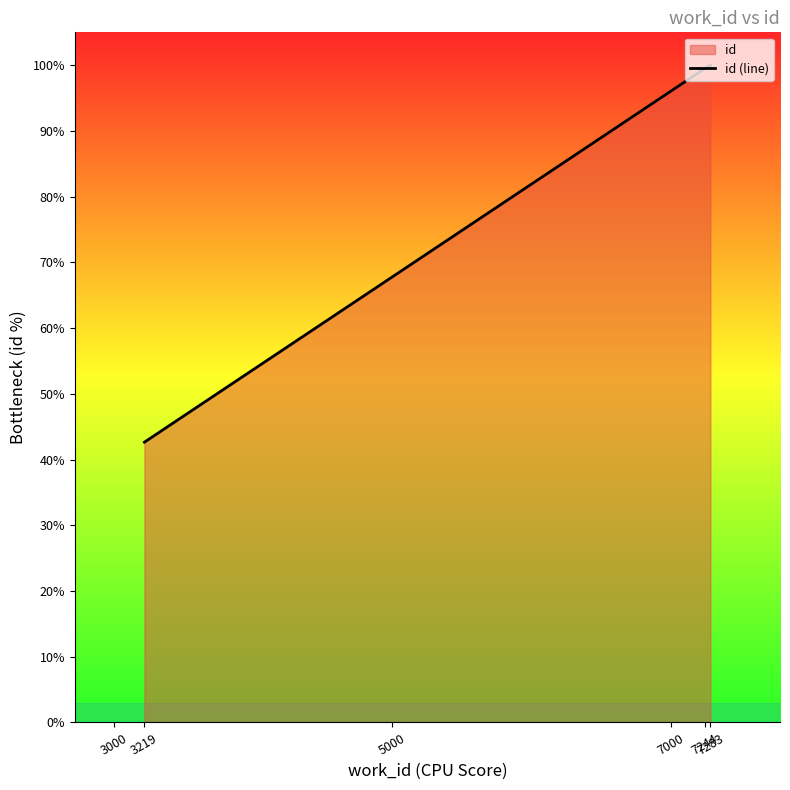

What is the smallest value displayed?

42.6